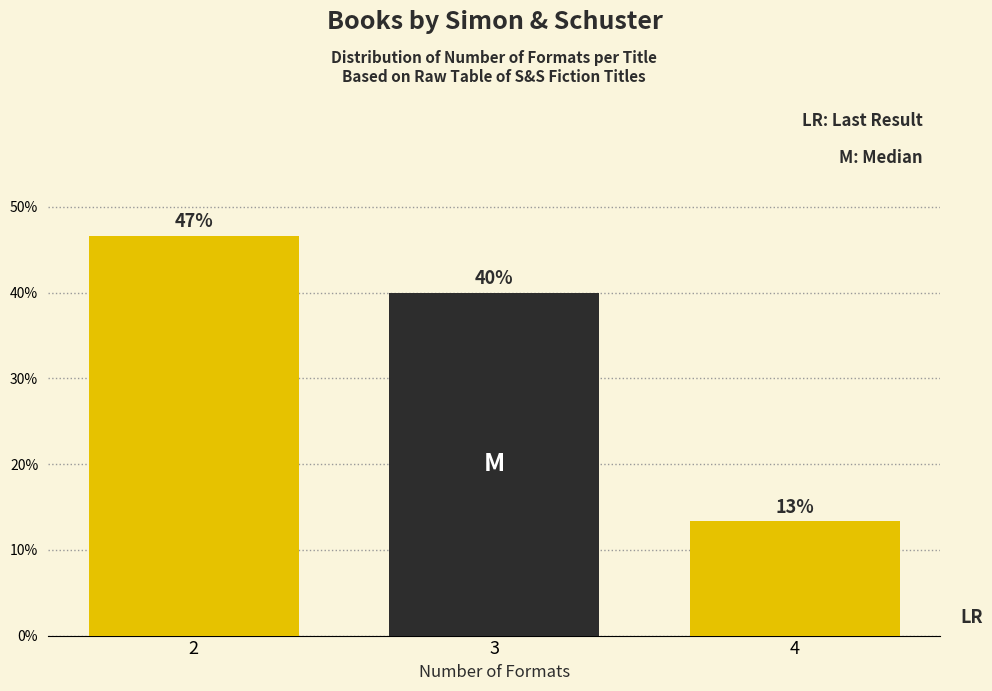

Are the bars horizontal?

No